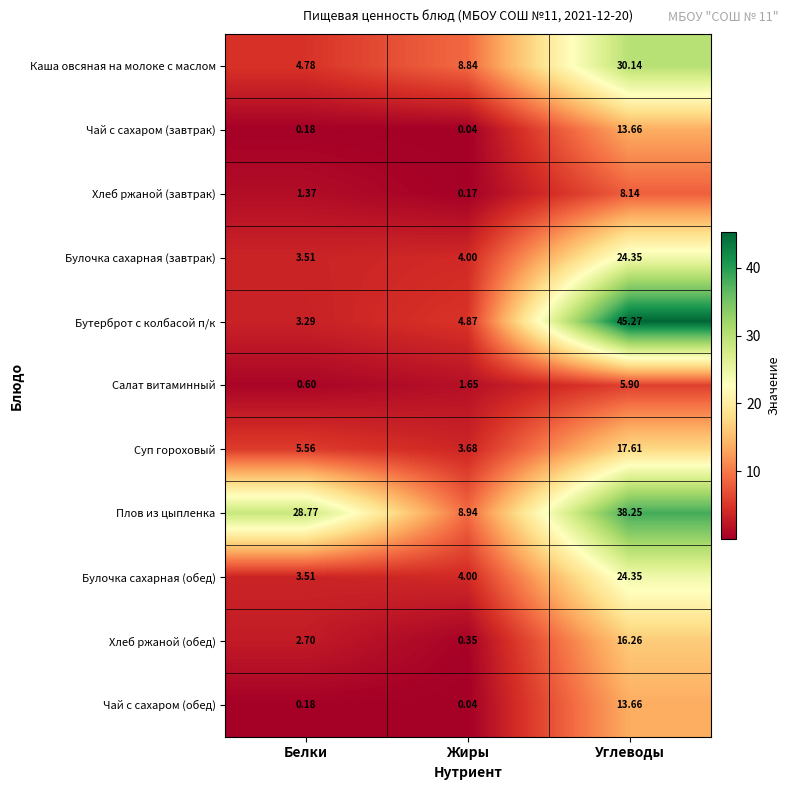

Which series has the largest total across all categories?

Плов из цыпленка